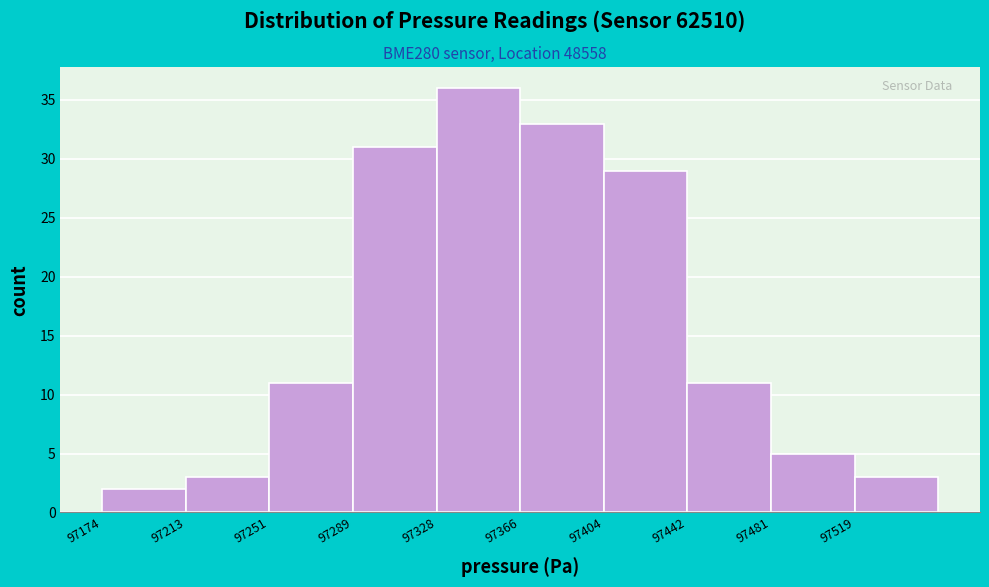

How tall is the bar that spans 97175 to 97215 on the x-axis? Neither the bar edges nor the heights are printed on the chart, so give them approximately, as read against the axes.

2